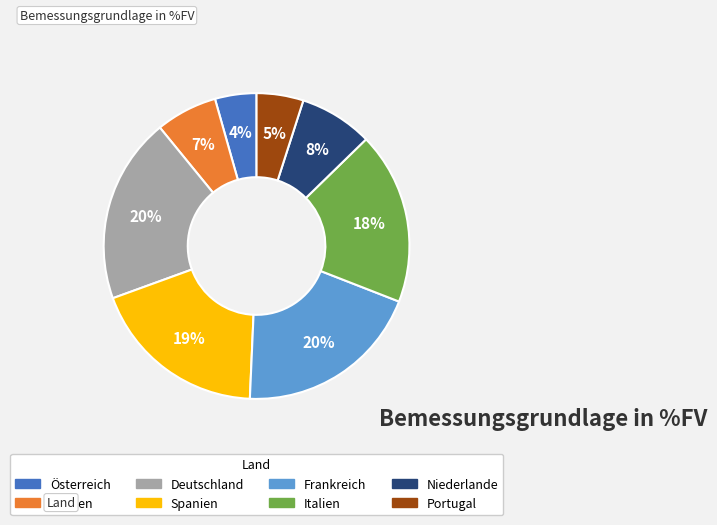

To the nearest percent, what is the average slice percentage?

12%